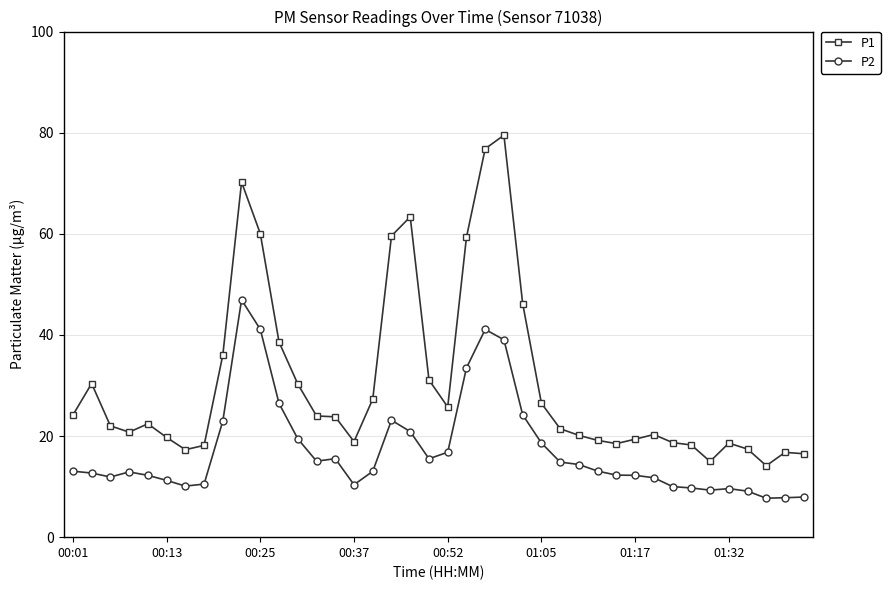

Which series has the largest total across all categories?

P1